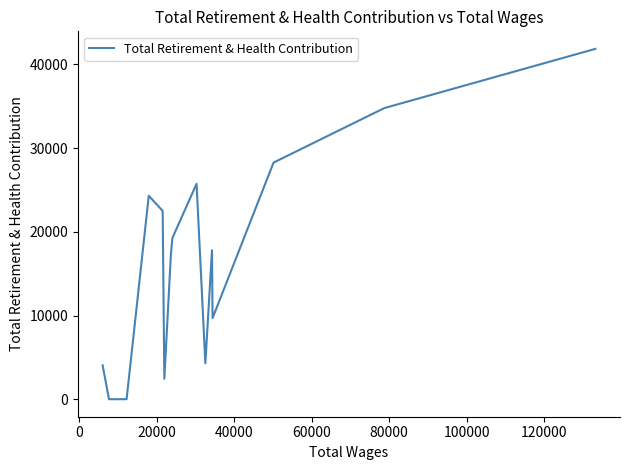

How many categories are shown in the chart?

17